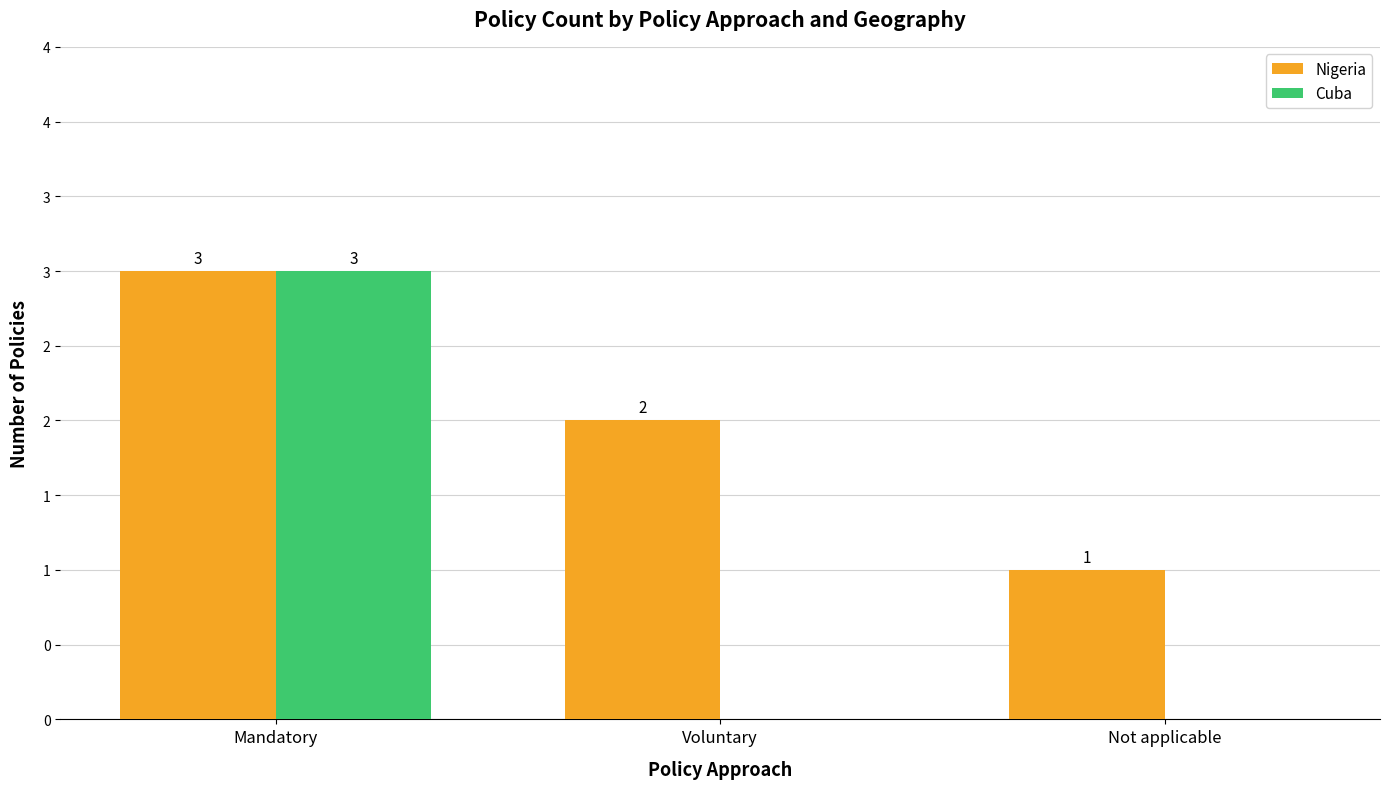

Reading left to right, list all the values displayed in this chart.

Nigeria: 3	2	1
Cuba: 3	0	0